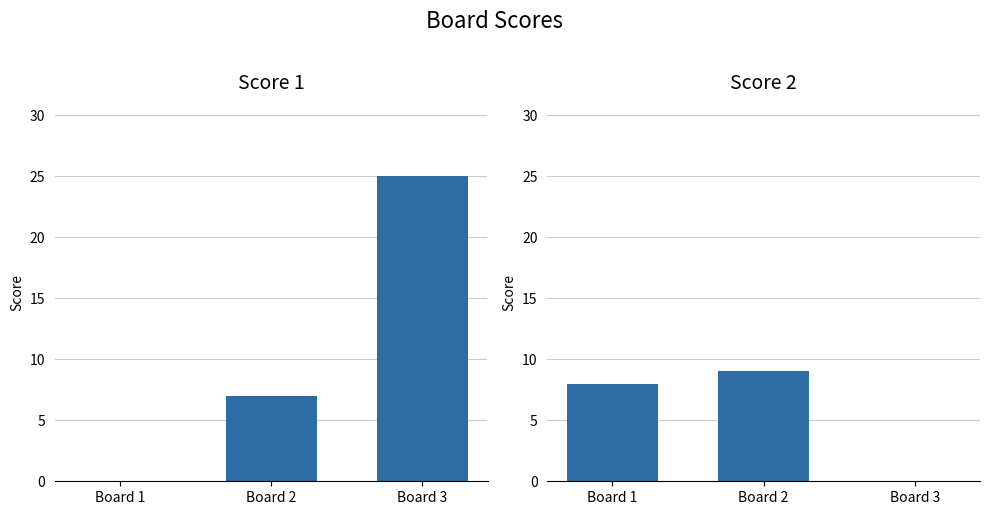

What is the greatest value displayed?

25